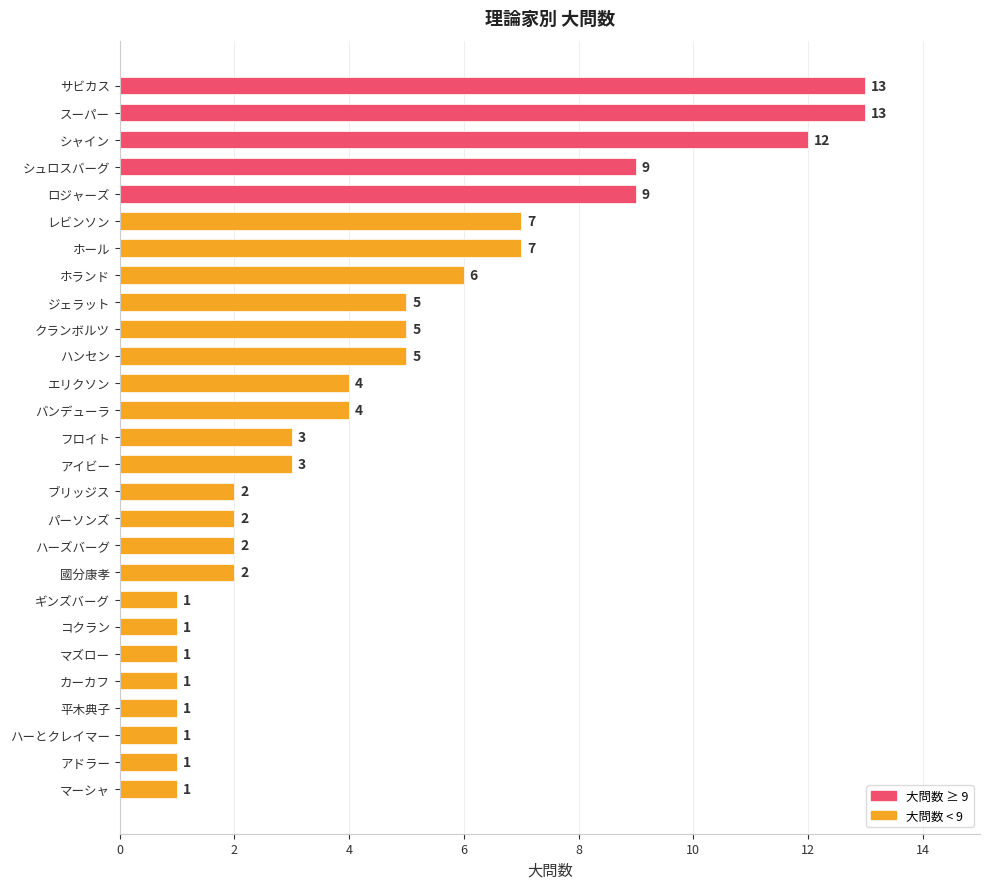

Reading top to bottom, extract all data points from this chart.

13	13	12	9	9	7	7	6	5	5	5	4	4	3	3	2	2	2	2	1	1	1	1	1	1	1	1